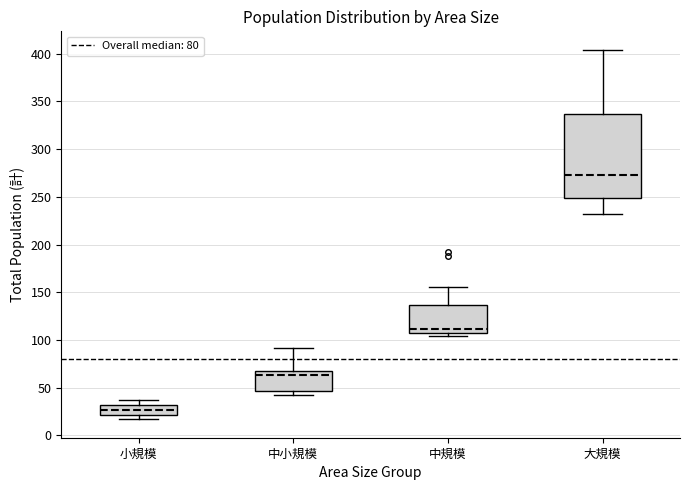

Comparing the boxes themselves (not the whiskers), which one is the tallest?

大規模